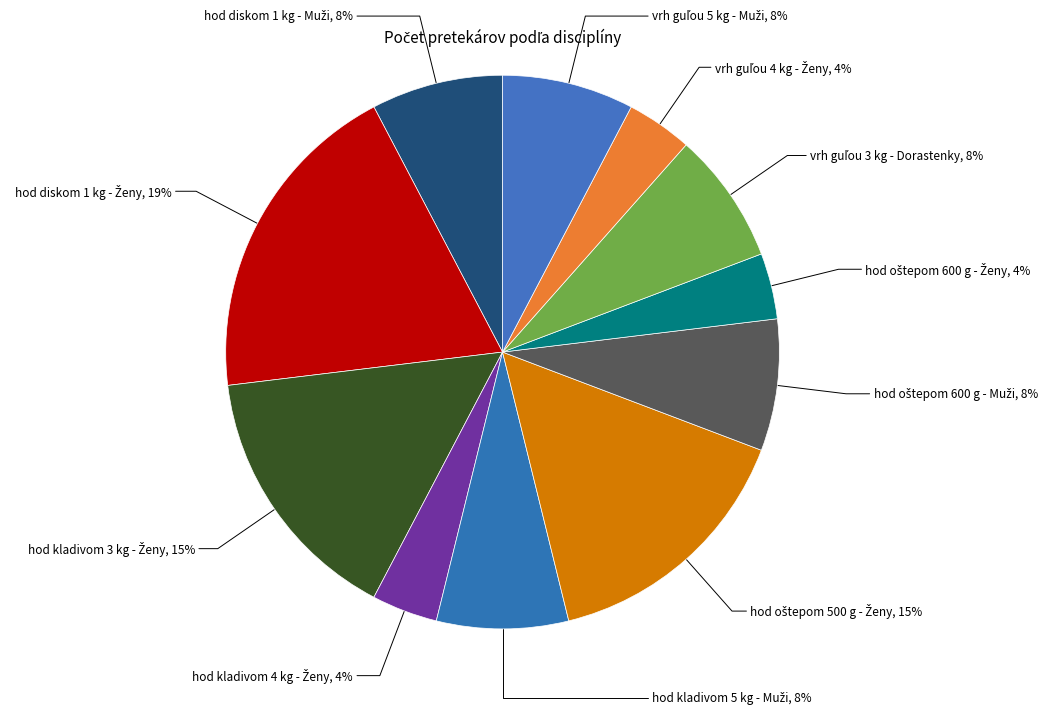

To the nearest percent, what is the average slice percentage?

9%